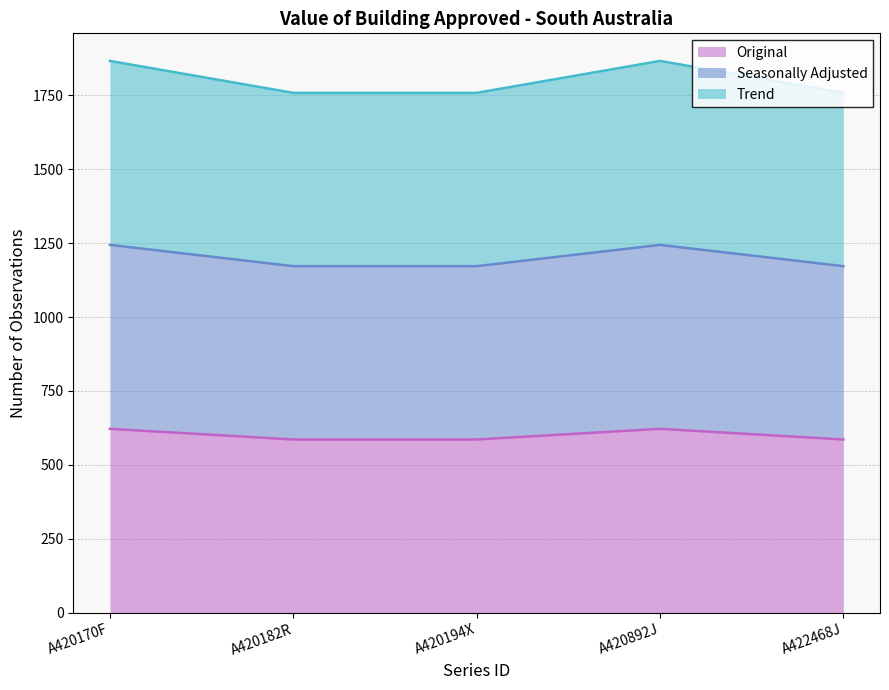

Reading right to left, extract all data points from this chart.

Original: 586	622	586	586	622
Seasonally Adjusted: 1172	1244	1172	1172	1244
Trend: 1758	1866	1758	1758	1866